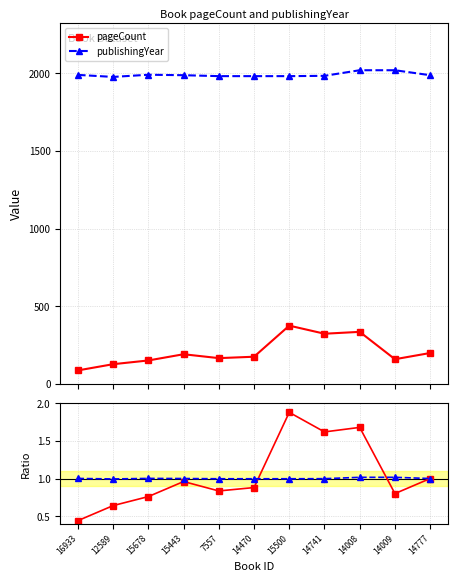

The value of pageCount ratio at 14008 is 1.7. True or false?

True